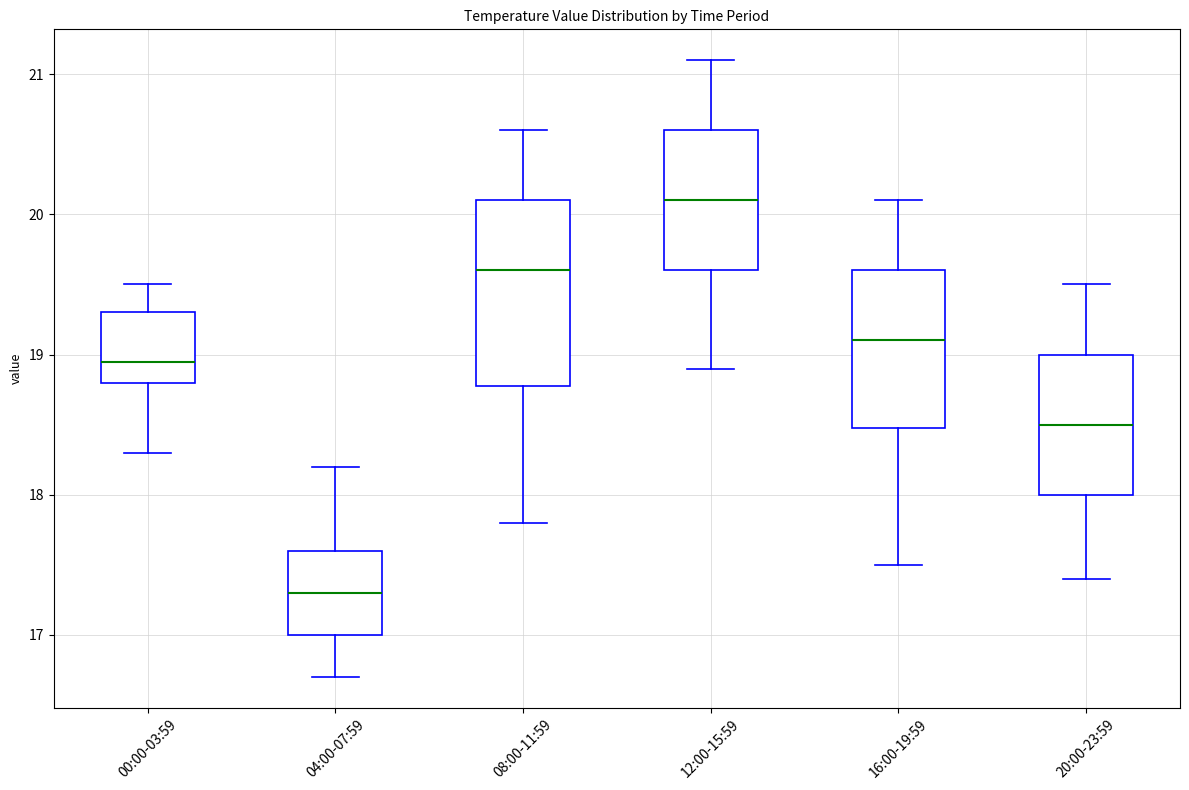

Which box is the tallest, from its lower edge to its upper edge?

08:00-11:59